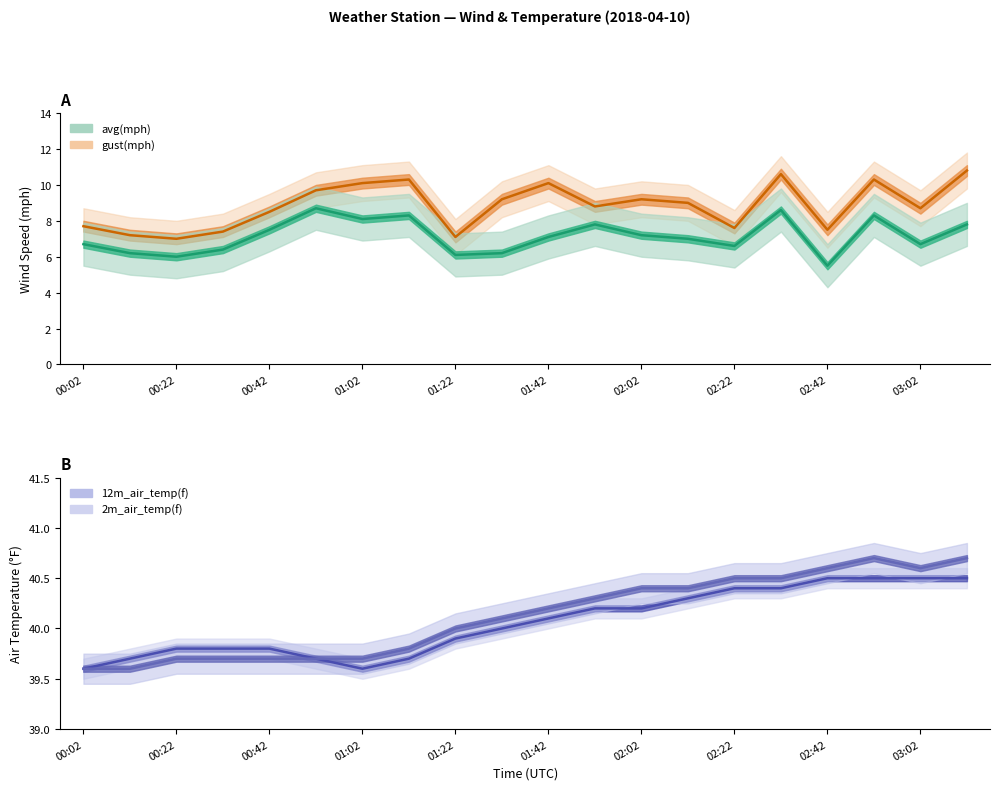

What is the label of the 12th point from the left?

01:52